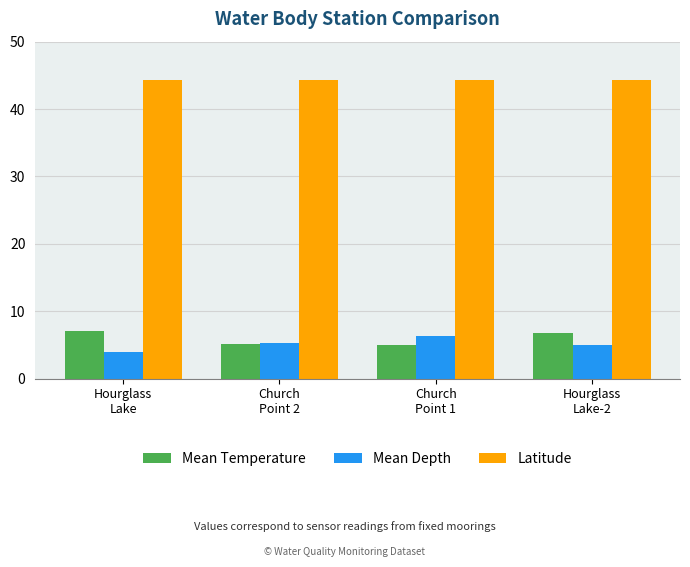

What position from the left is Hourglass
Lake-2?

4